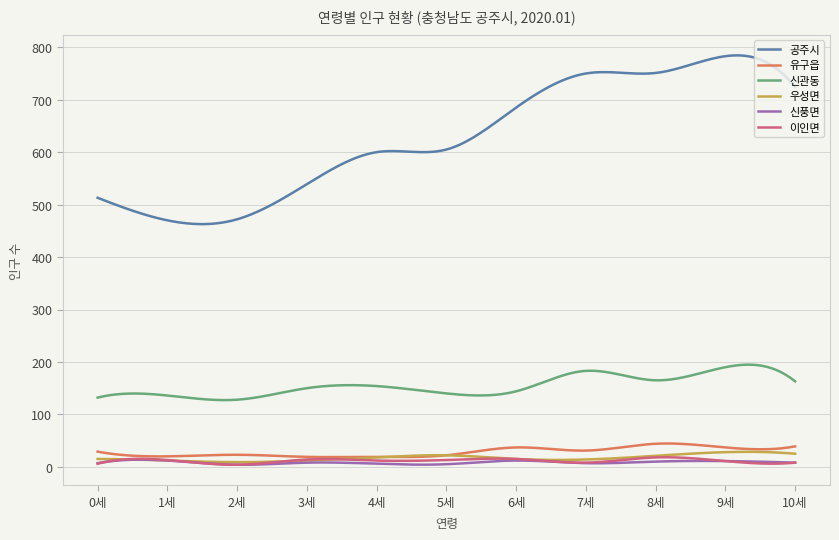

Which series has the widest spread of values?

공주시